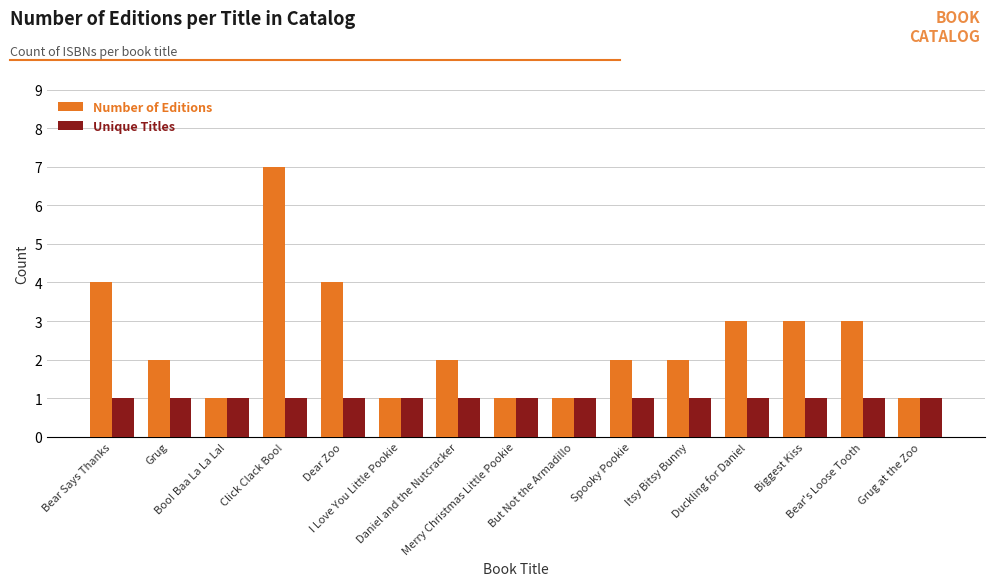

Is it true that Number of Editions equals 1 at Bear's Loose Tooth?

False